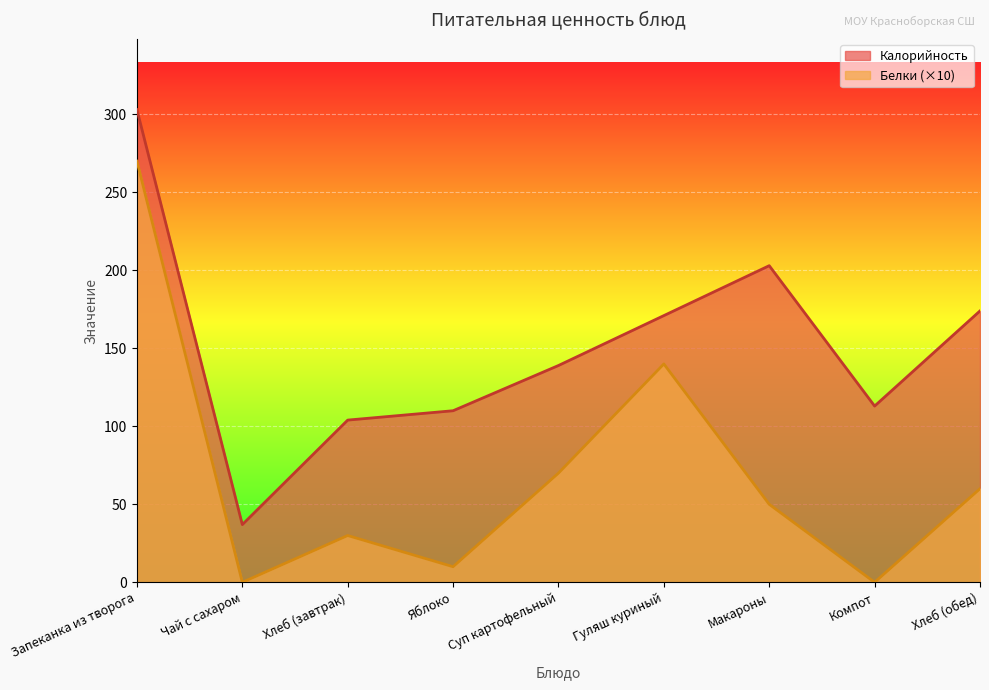

The value of Белки at Хлеб (обед) is 25. True or false?

False